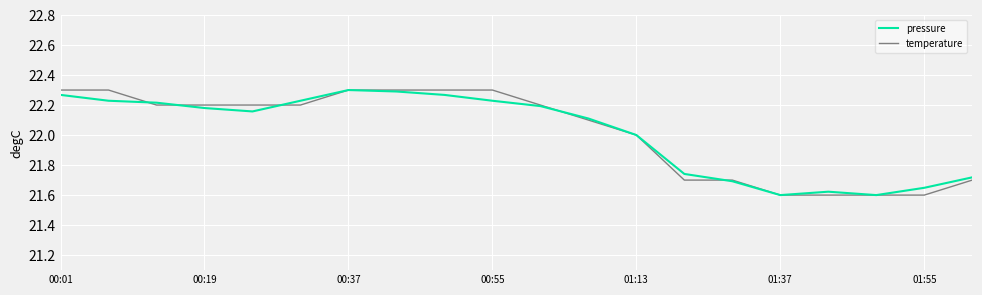

What are all the series names shown in the legend?

pressure, temperature